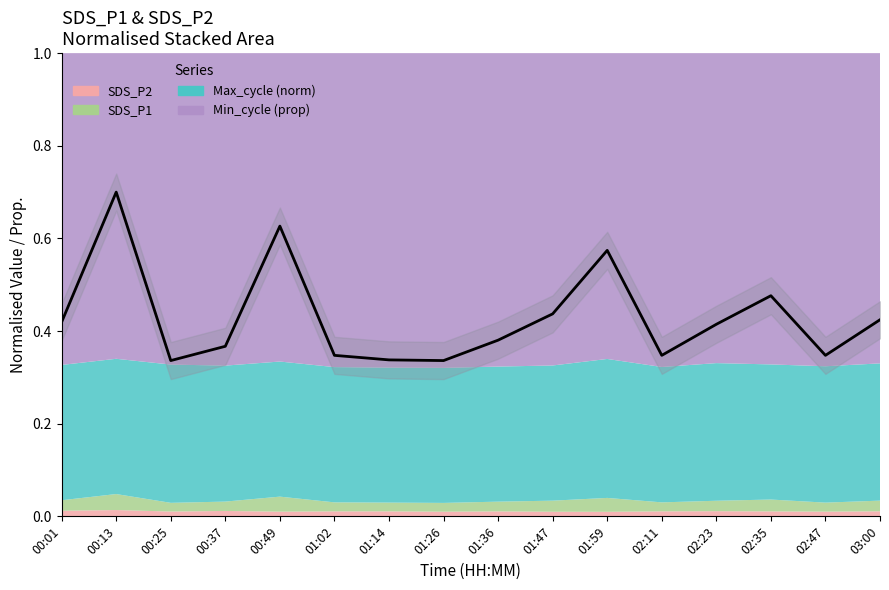

How many lines are shown in the chart?

1